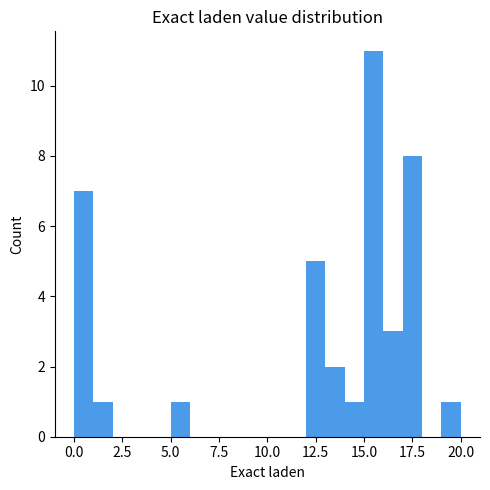

Read against the x-axis, roughly where is the centre of the tallest bar?

15.5